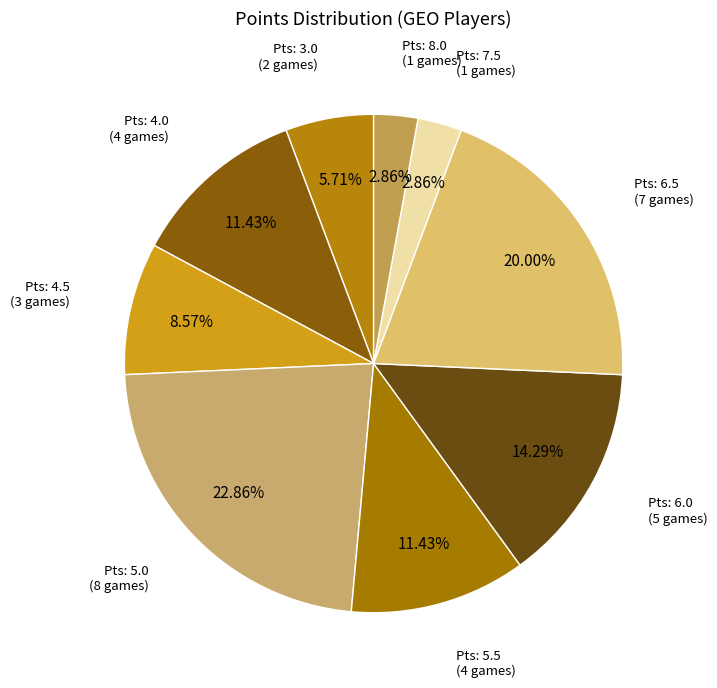

How many slices are in this pie chart?

9